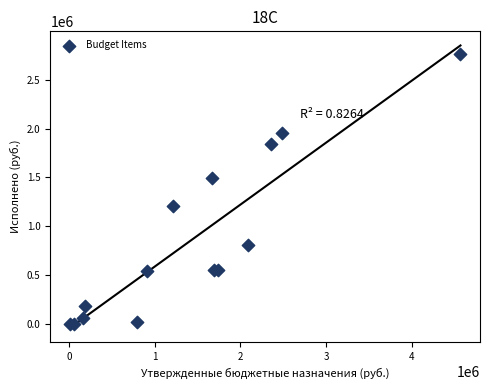

What Y value in the scatter plot is closest to 1381282?

1493500.0